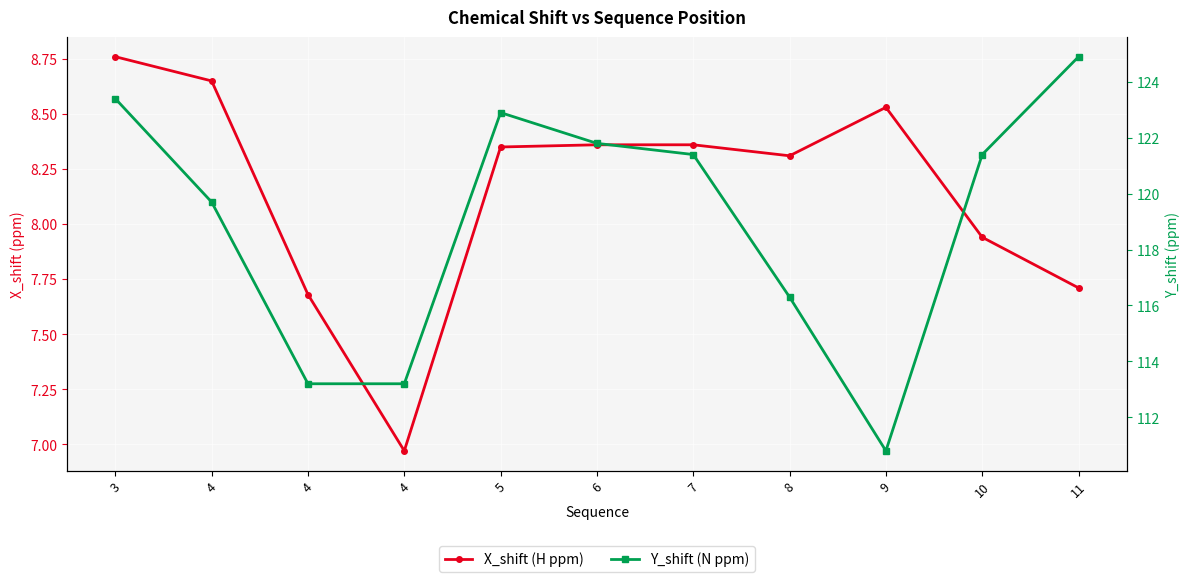

What is the sum of the Y_shift (N ppm) values at 4 and 4?

232.9